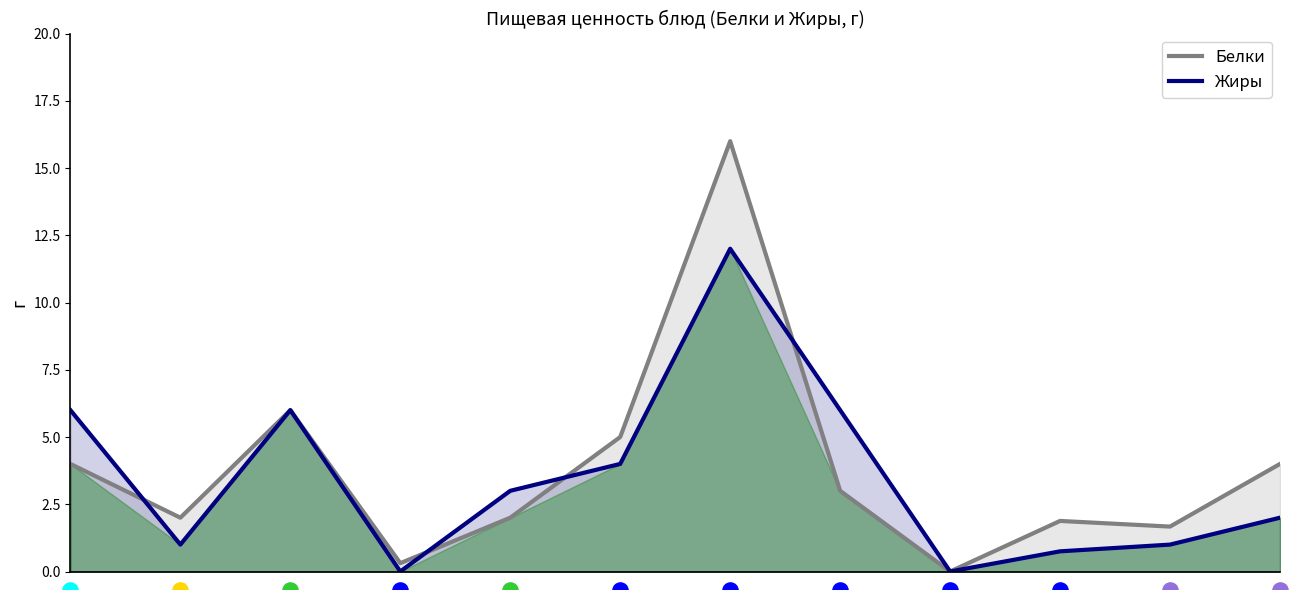

Which series has the largest total across all categories?

Белки